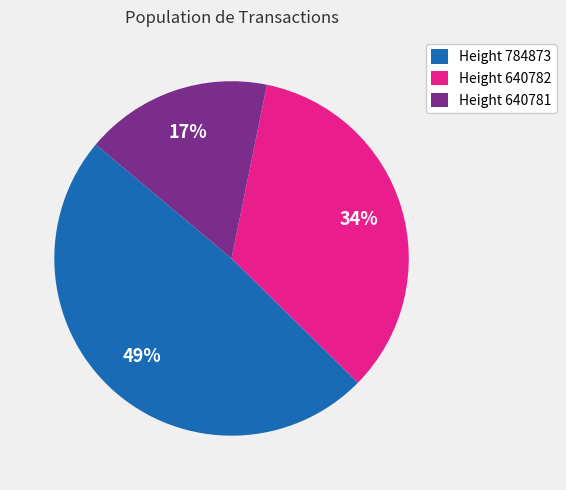

To the nearest percent, what is the difference between the Height 784873 and Height 640782 slice percentages?

15%